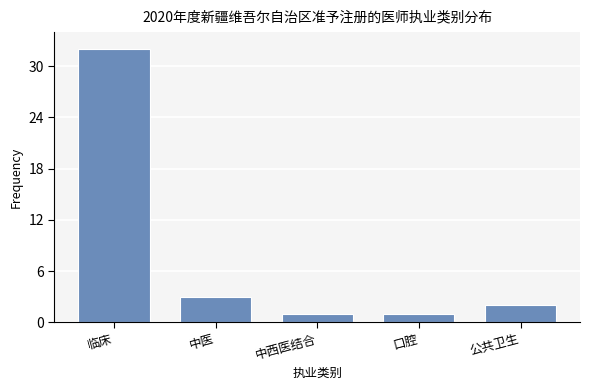

Reading left to right, list all the values displayed in this chart.

32	3	1	1	2